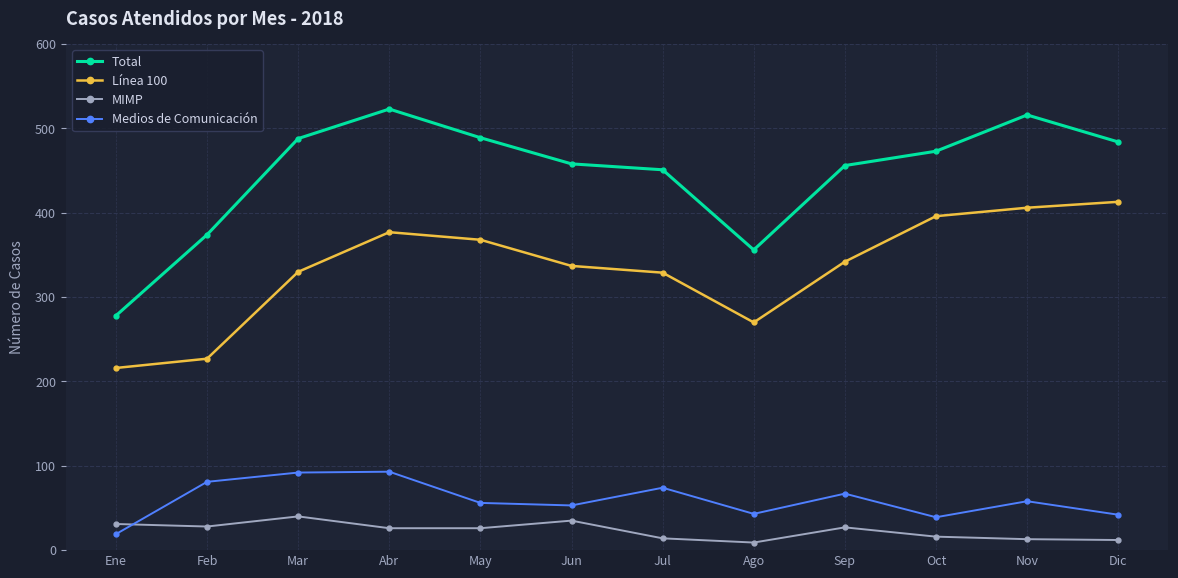

True or false: Línea 100 and MIMP intersect in this chart.

False